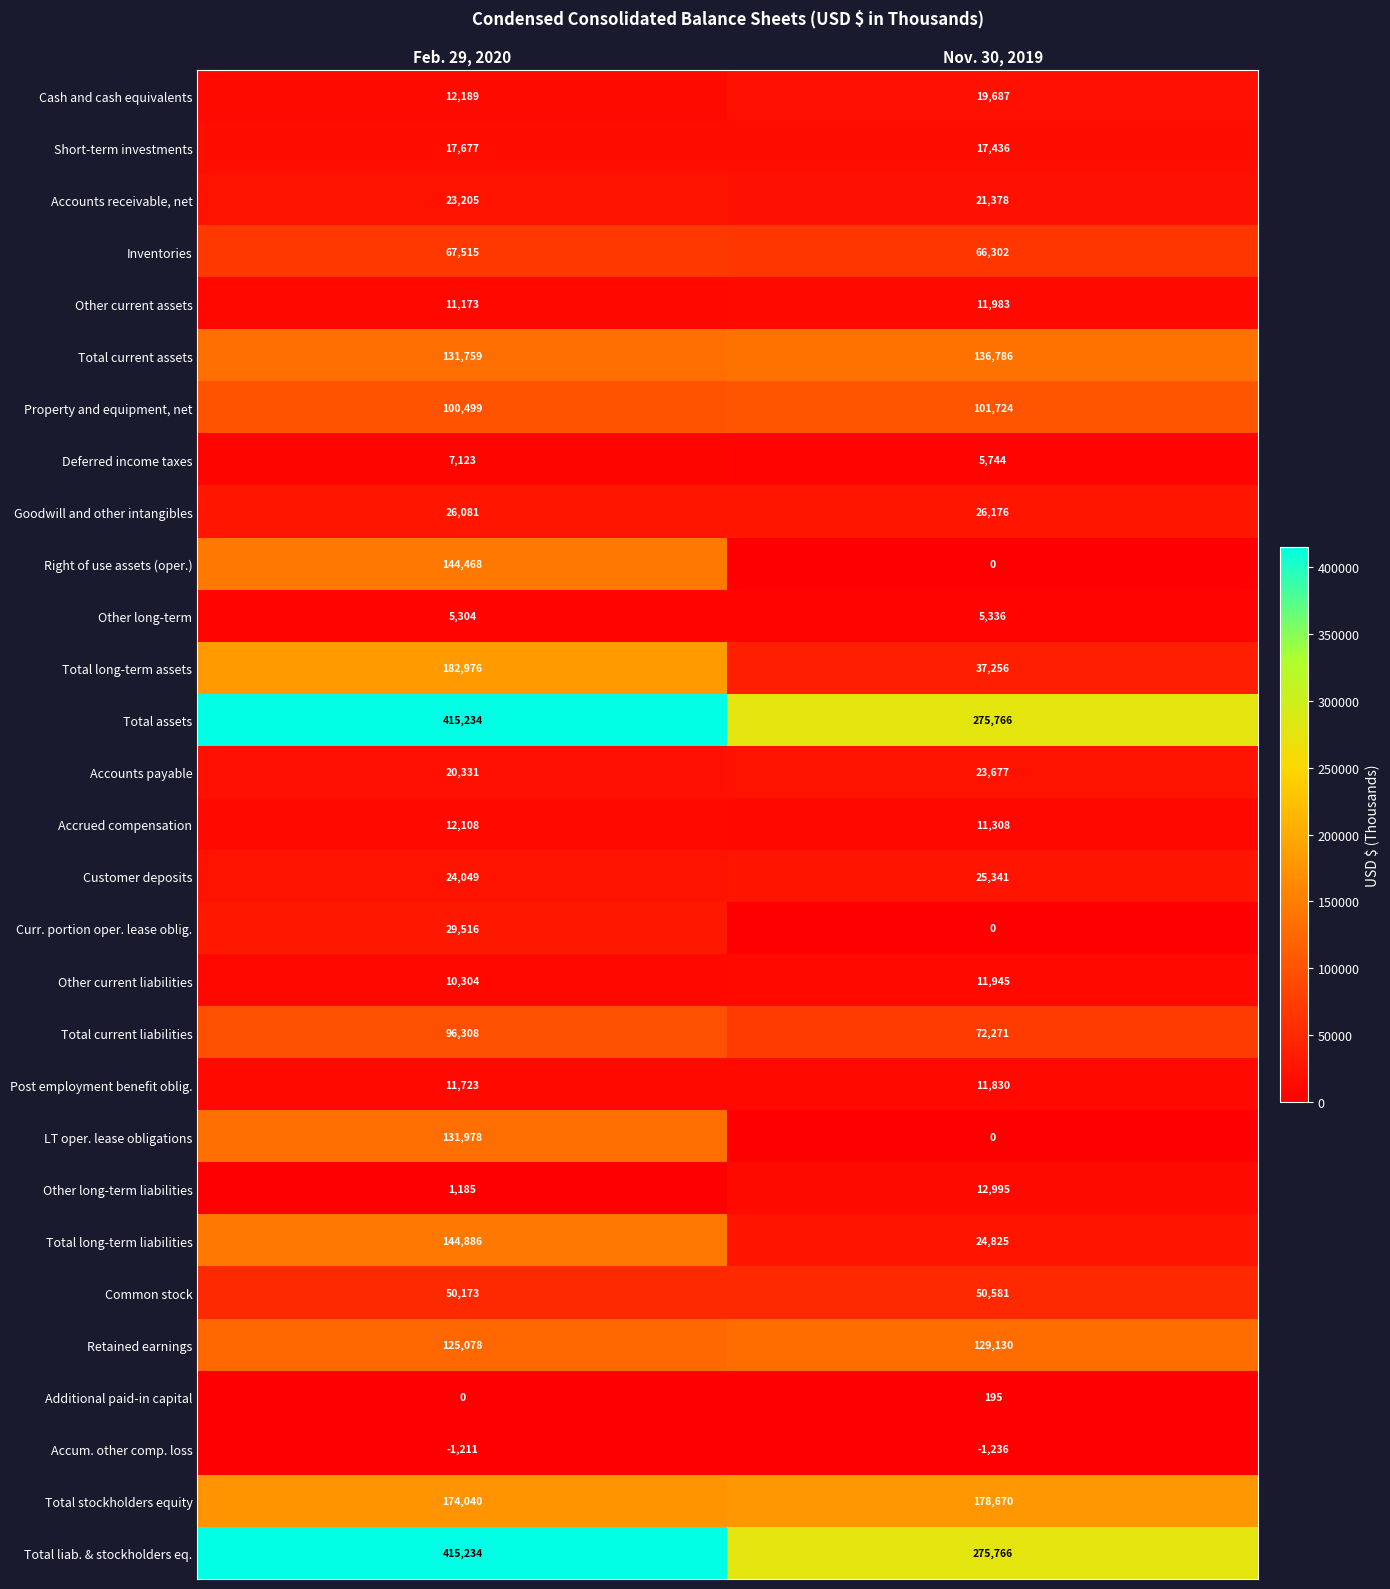

Is it true that Other long-term liabilities equals 1185 at Feb. 29, 2020?

True